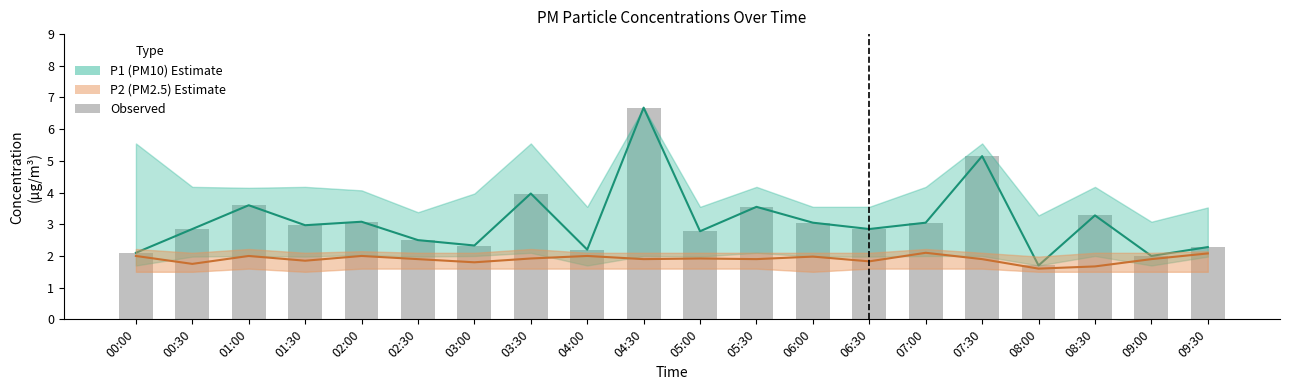

How many values in the P1 Mean series are below 2?

1